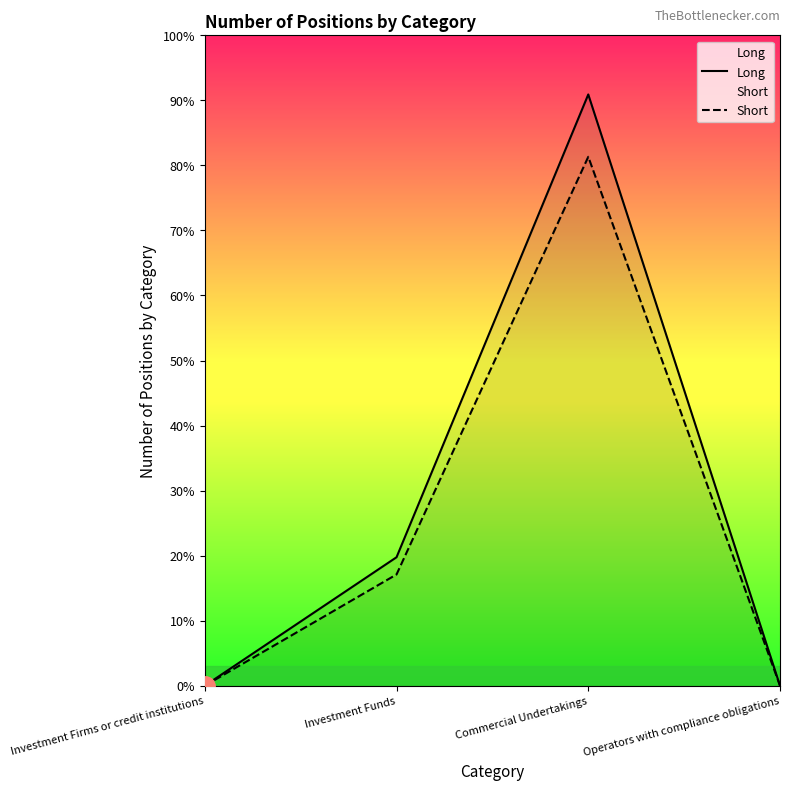

Where is the first local maximum for Long?

Commercial Undertakings